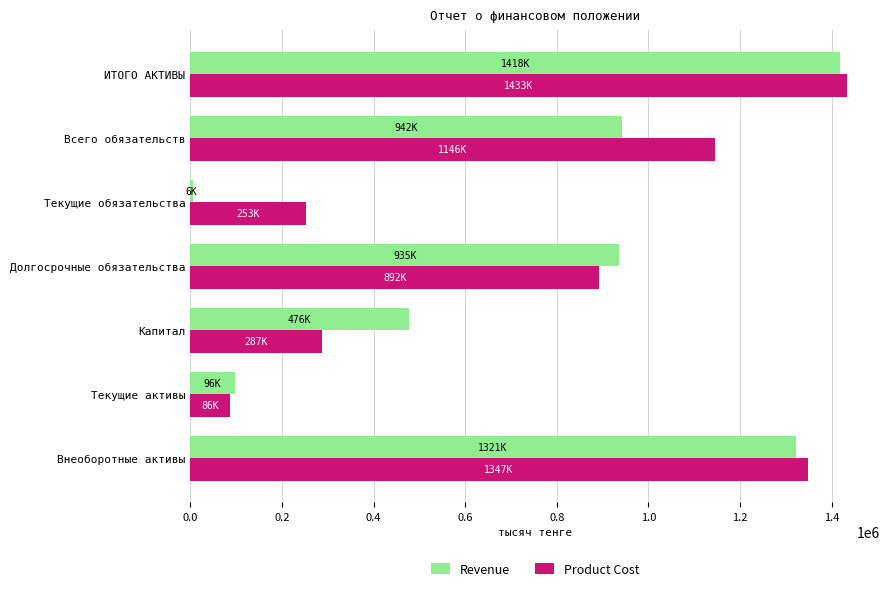

What is the highest value of the Revenue series?

1418285